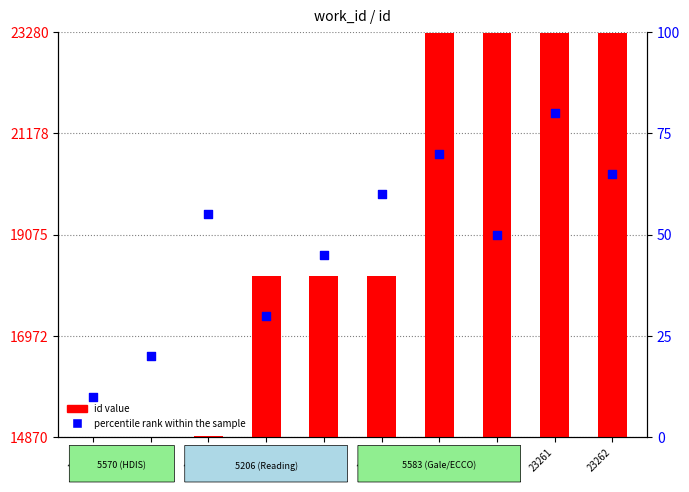

Which series has the widest spread of Y values?

id value